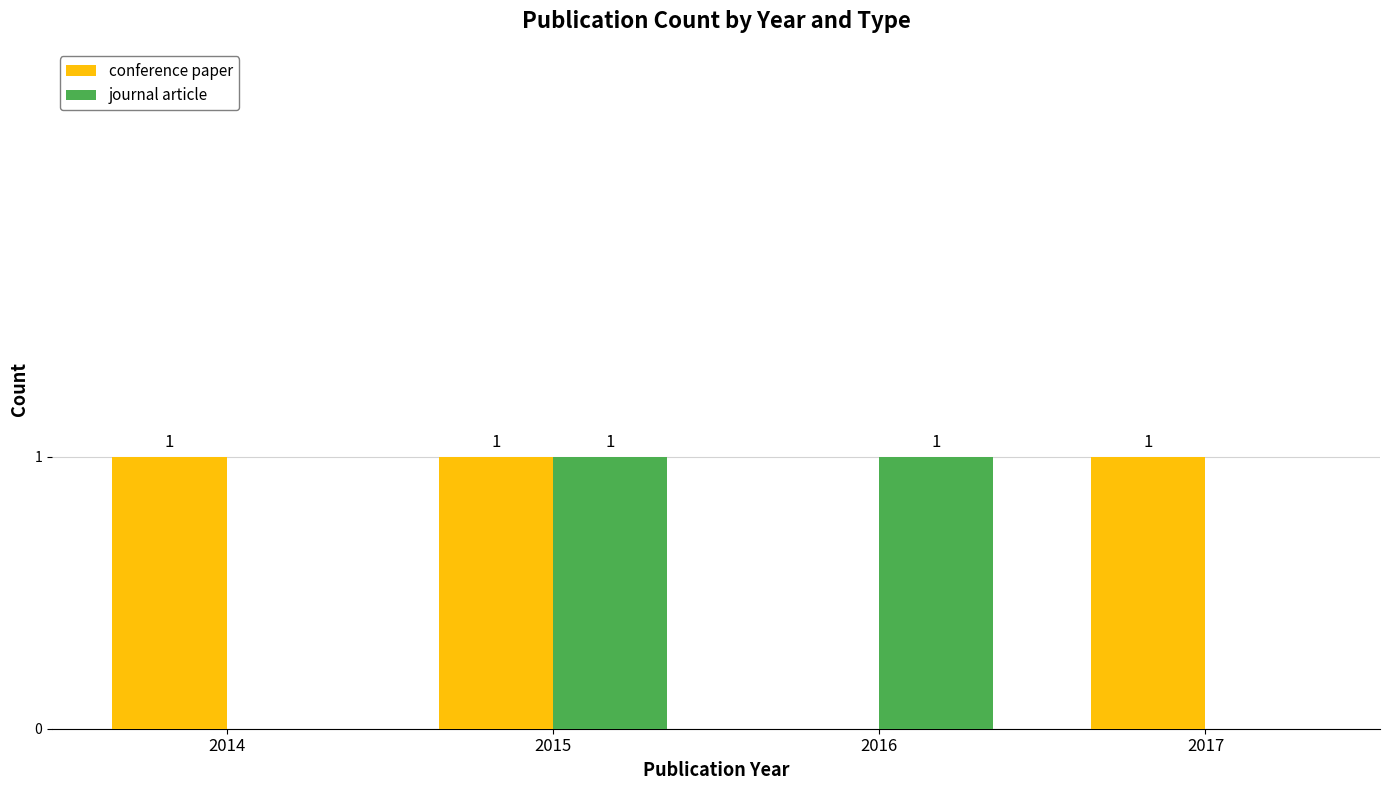

What is the greatest value displayed?

1